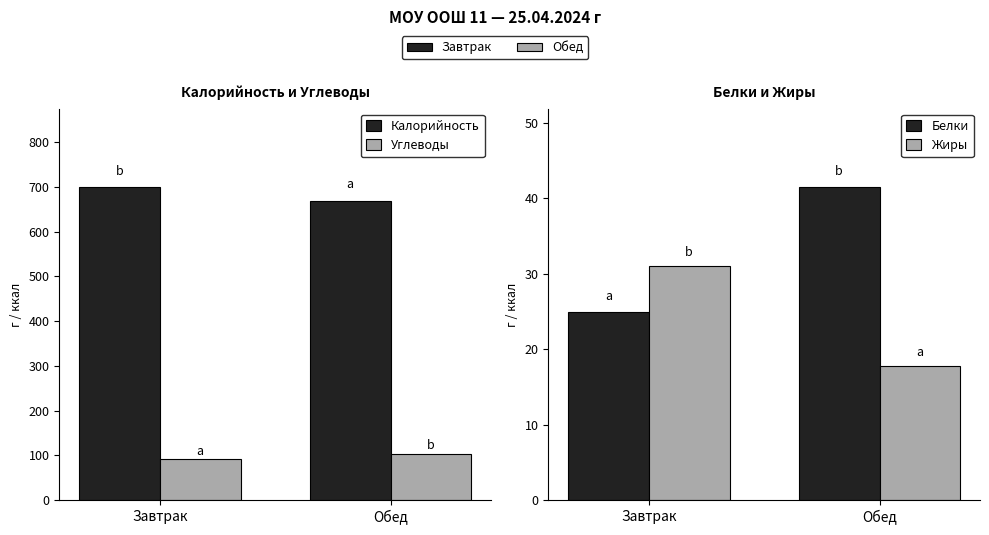

What is the difference between the Белки values at Обед and Завтрак?

16.6